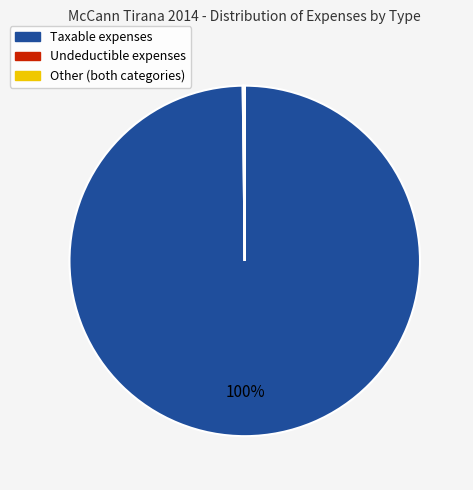

To the nearest percent, what is the difference between the largest and smallest slice percentages?

100%